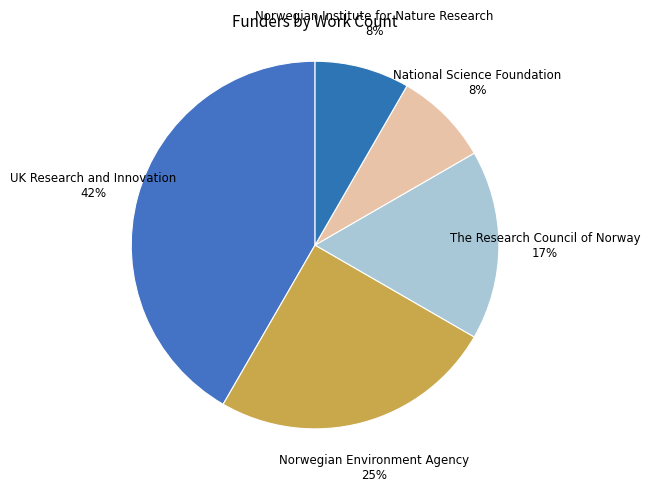

How many segments does this pie chart have?

5